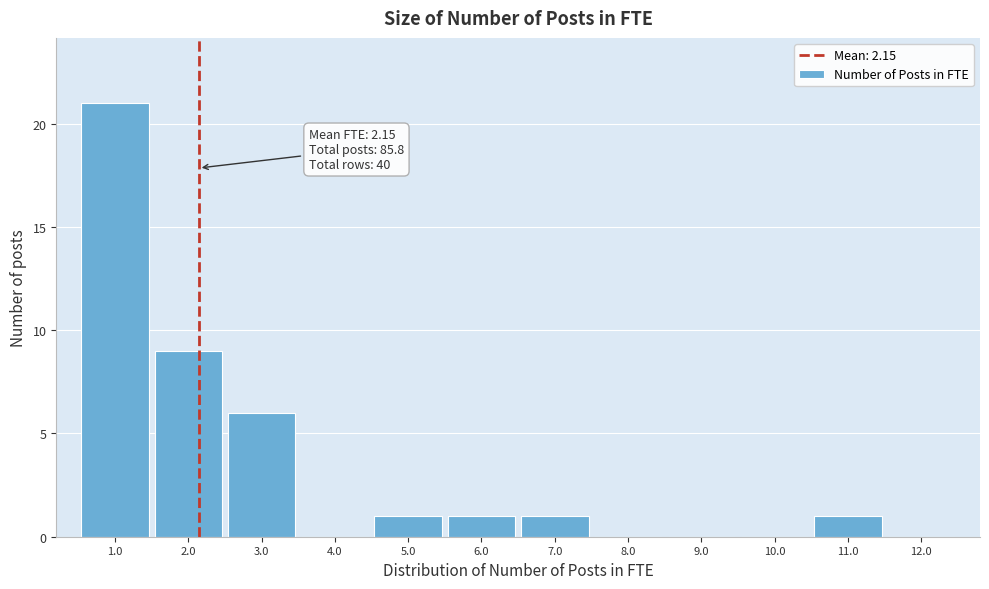

Over which range of the x-axis is the bar tallest?

0.5 to 1.5